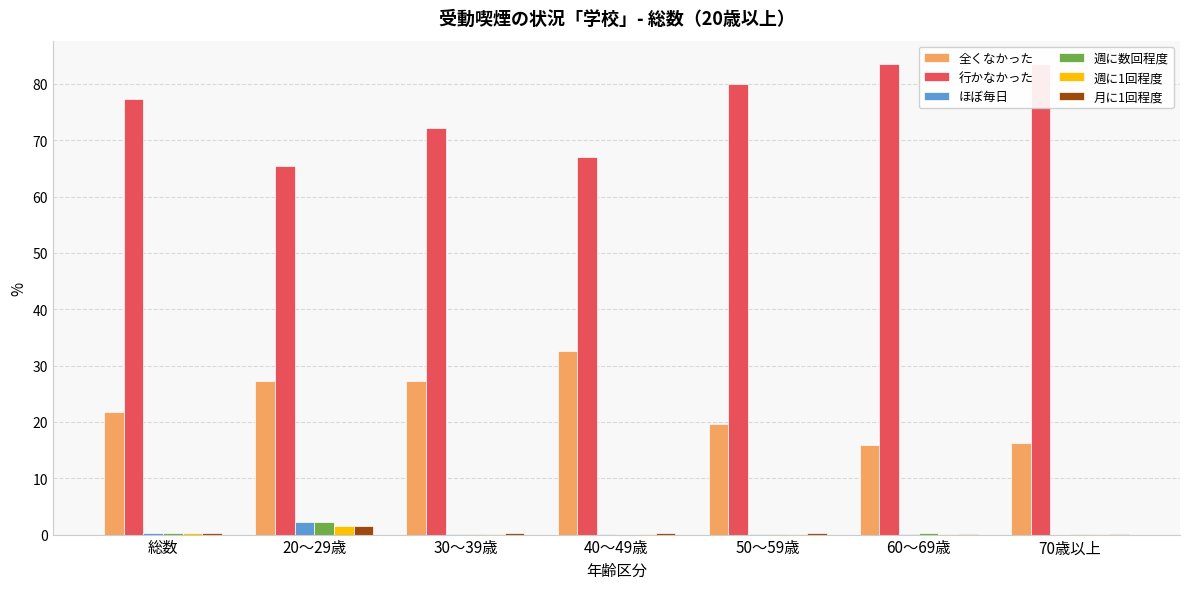

Is the value of 全くなかった at 30～39歳 greater than the value of 週に1回程度 at 60～69歳?

Yes